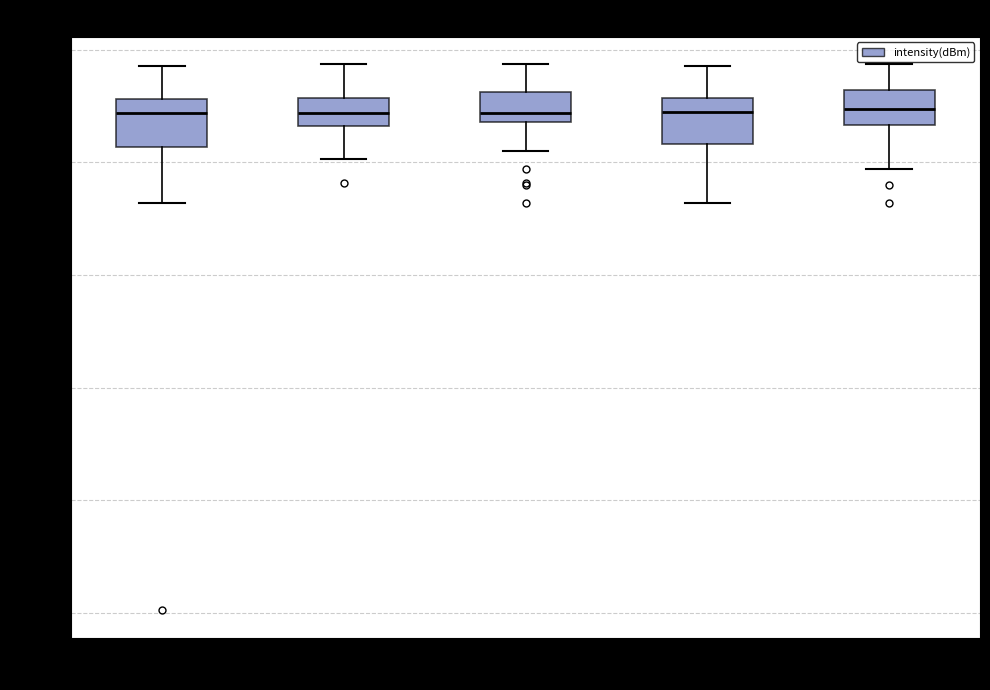

Reading left to right, transcribe this box plot: for each box, give where its median line is, the range the box spans, and where its two whiskers end, as read against the y-axis. The values are not printed on the chart, so give them approximately, as read against the axis.

minute_0: median -132, box -138 to -128, whiskers -148 to -122
minute_1: median -132, box -134 to -128, whiskers -140 to -122
minute_2: median -132 (just above the box's lower edge), box -132 to -128, whiskers -138 to -122
minute_3: median -132, box -136 to -128, whiskers -148 to -122
minute_4: median -130, box -134 to -128, whiskers -142 to -122